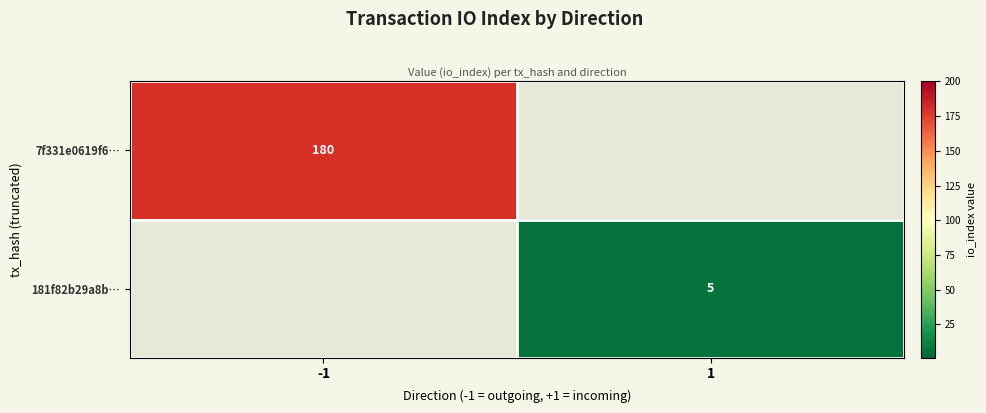

The value of 181f82b29a8b… at 1 is 5. True or false?

True